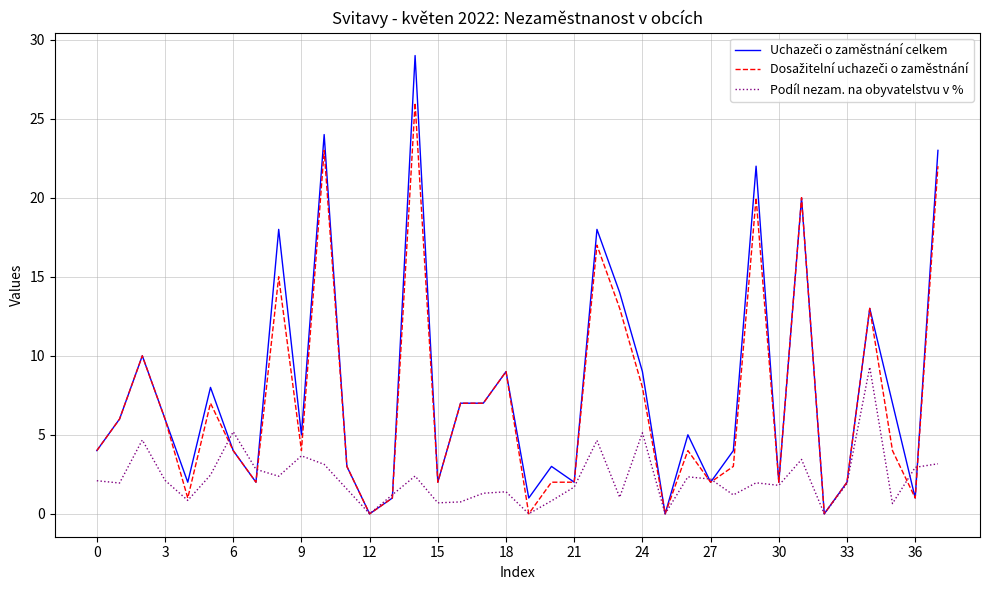

What is the highest value of the Podíl nezam. na obyvatelstvu v % series?

9.3